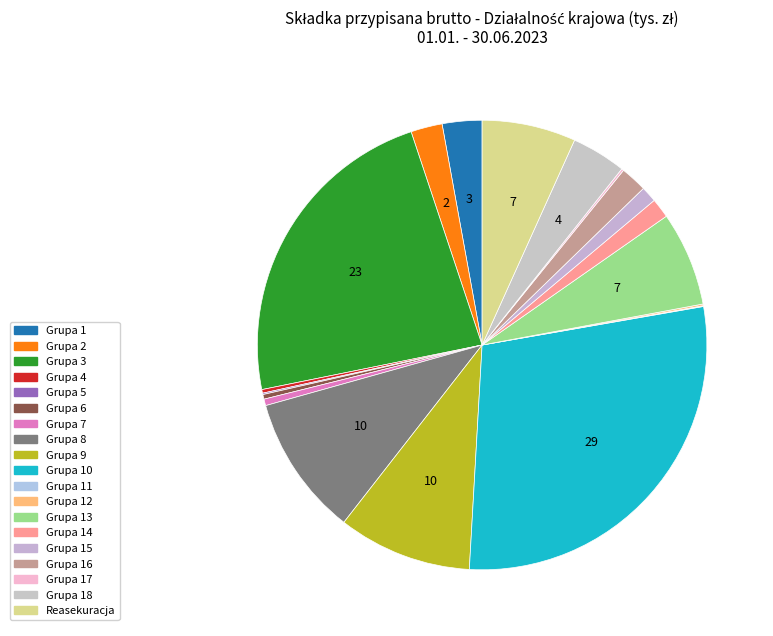

What is the largest slice in the pie chart?

Grupa 10